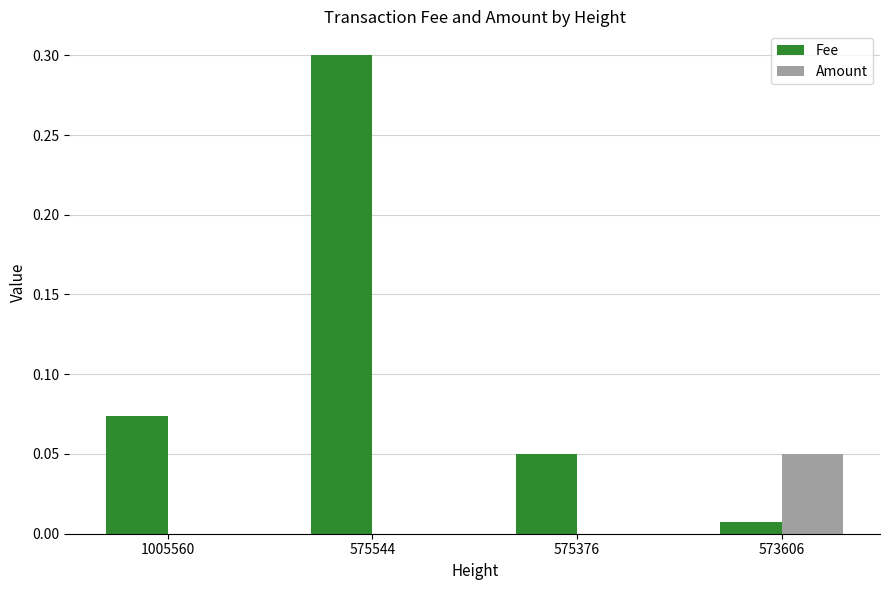

How many groups of bars are there?

4